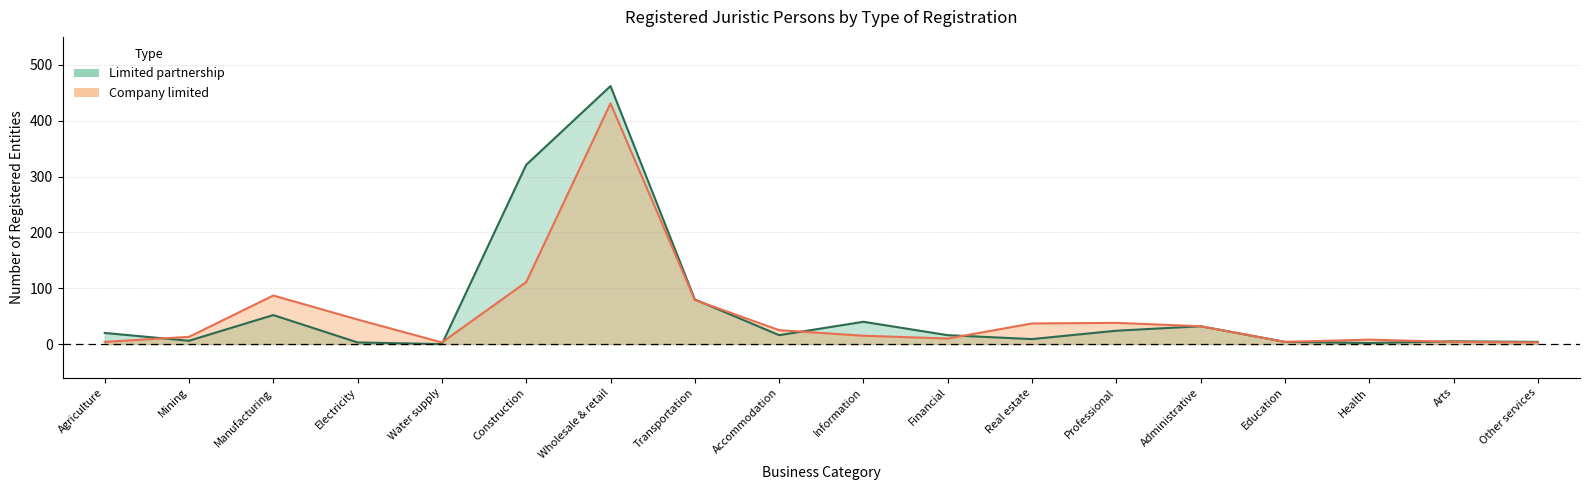

What is the label of the 11th point from the left?

Financial